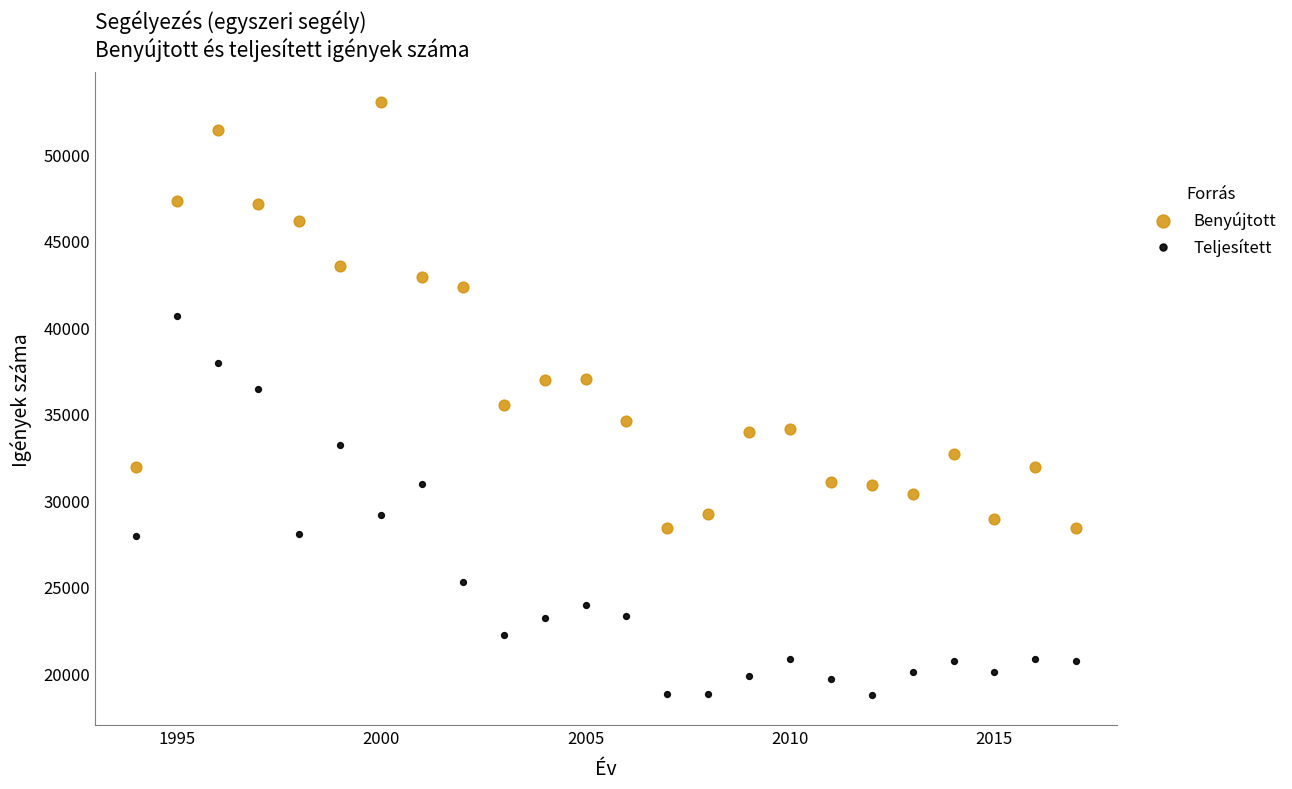

Which series has the widest spread of Y values?

Benyújtott